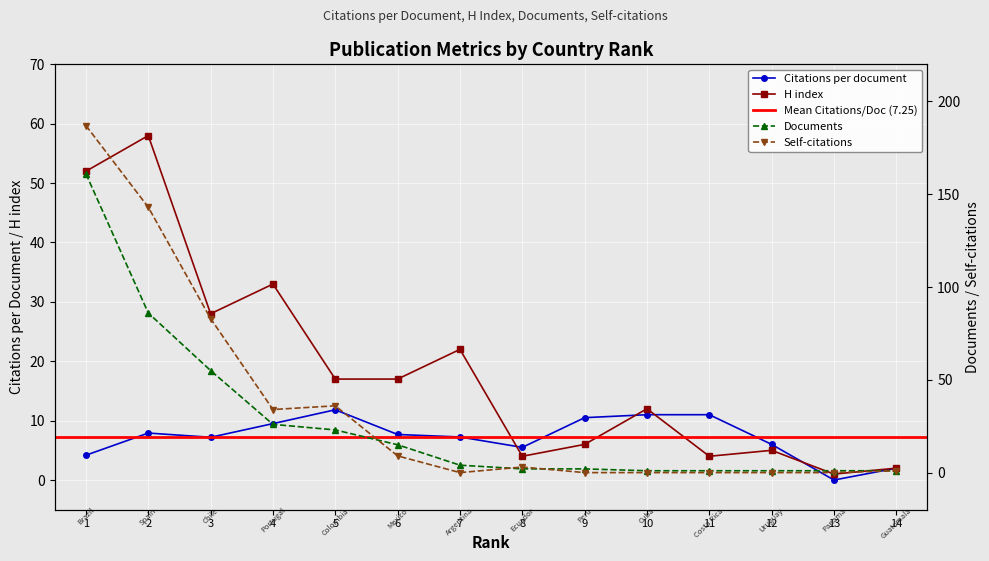

What is the total value across all series at 10?

24.0